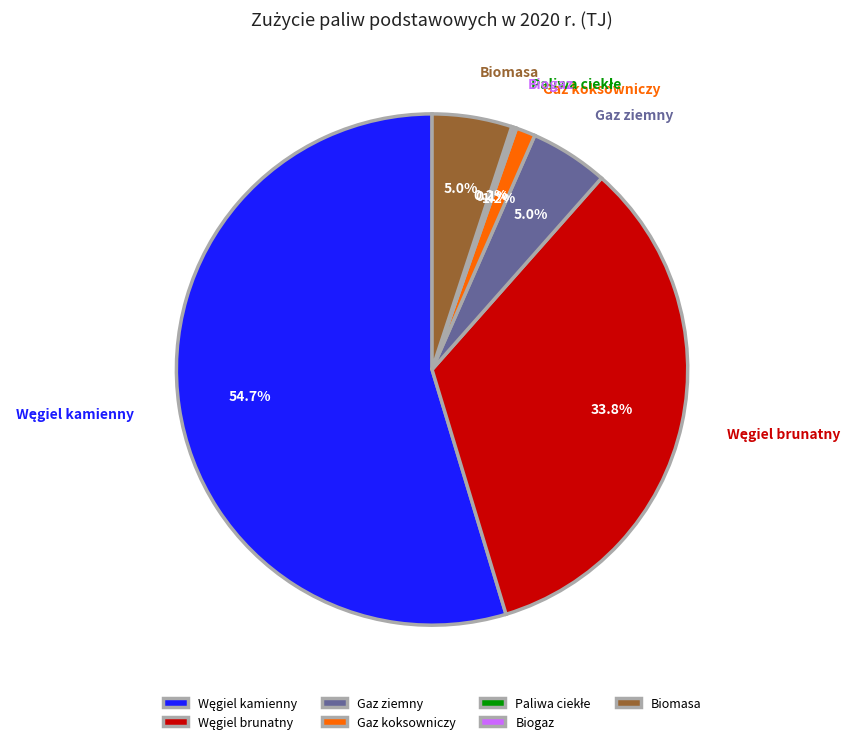

How much of the chart is everything except Biomasa?

95.0%